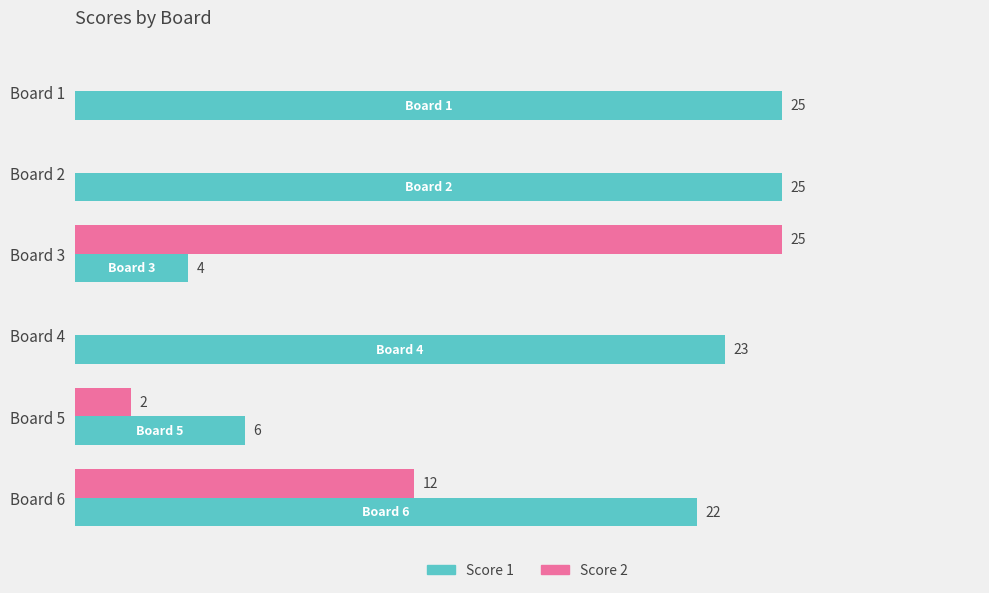

At which label is Score 1 closest to 14?

Board 5